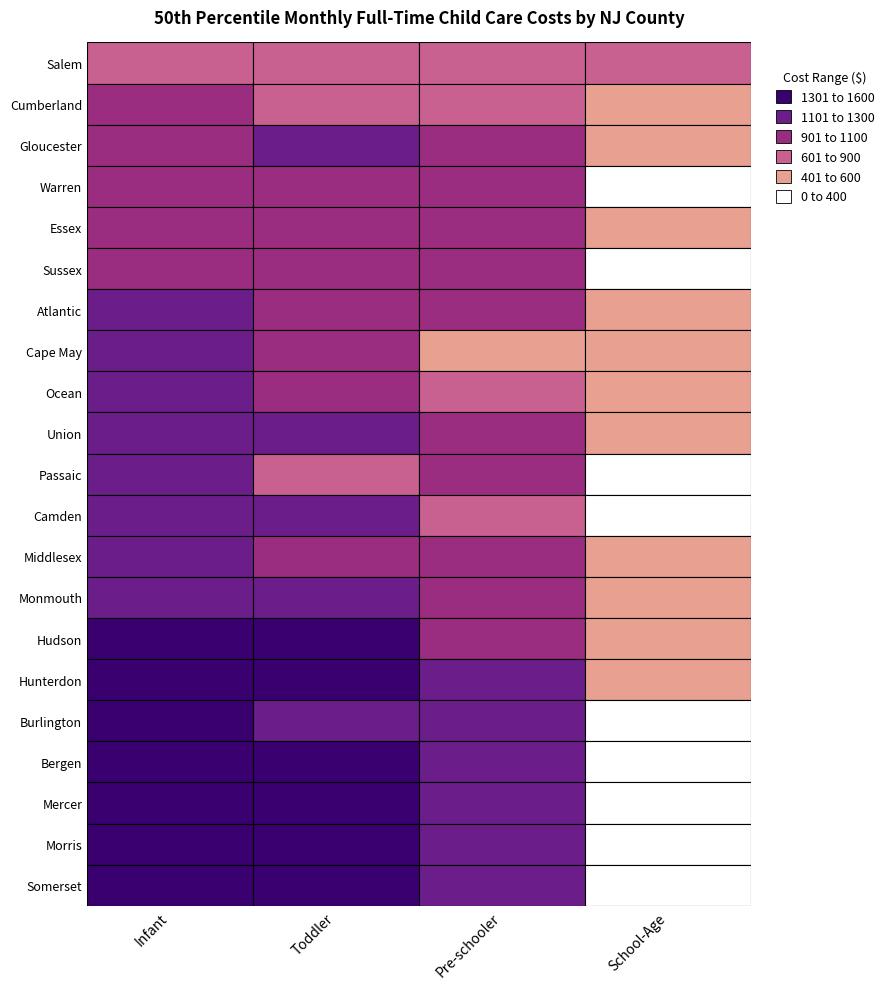

Reading left to right, what are all the values shown in this chart?

Infant: 700	1000	1000	1016	1060	1068	1100	1100	1104	1200	1236	1264	1270	1290	1300	1330	1395	1418	1445	1475	1580
Toddler: 700	840	1103	1061	1033	1038	1034	1000	950	1265	675	1151	1090	1175	1329	1327	1237	1350	1354	1400	1495
Pre-schooler: 840	700	1007	931	1000	995	995	555	788	1095	900	823	1008	1045	1000	1236	1120	1135	1195	1225	1205
School-Age: 700	471	420	330	400	240	478	555	550	515	200	302	415	400	580	434	350	250	320	325	375